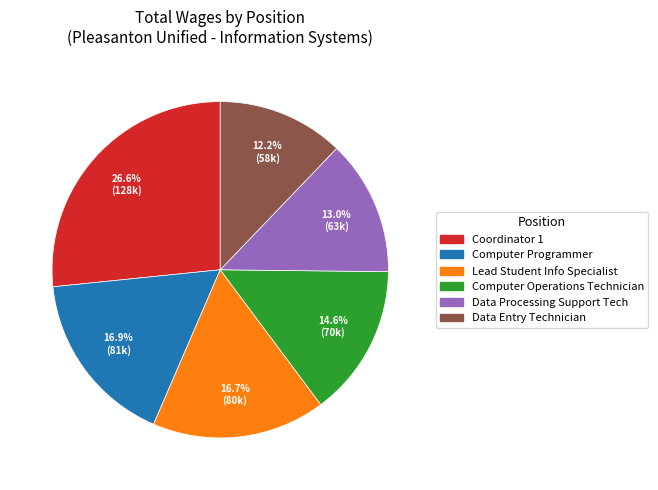

What percentage is NOT represented by Computer Operations Technician?

85.4%